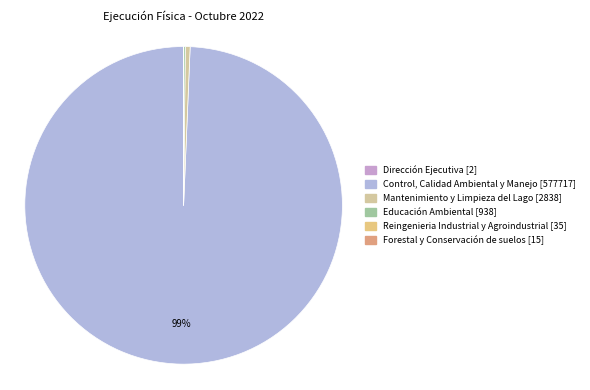

How many segments does this pie chart have?

6